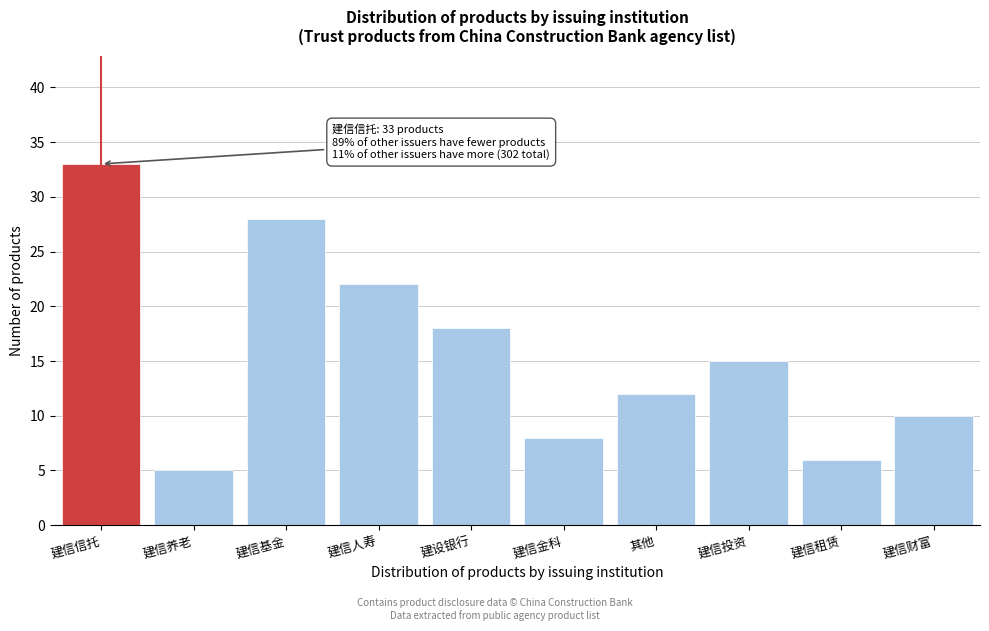

Reading left to right, what are all the values shown in this chart?

33	5	28	22	18	8	12	15	6	10